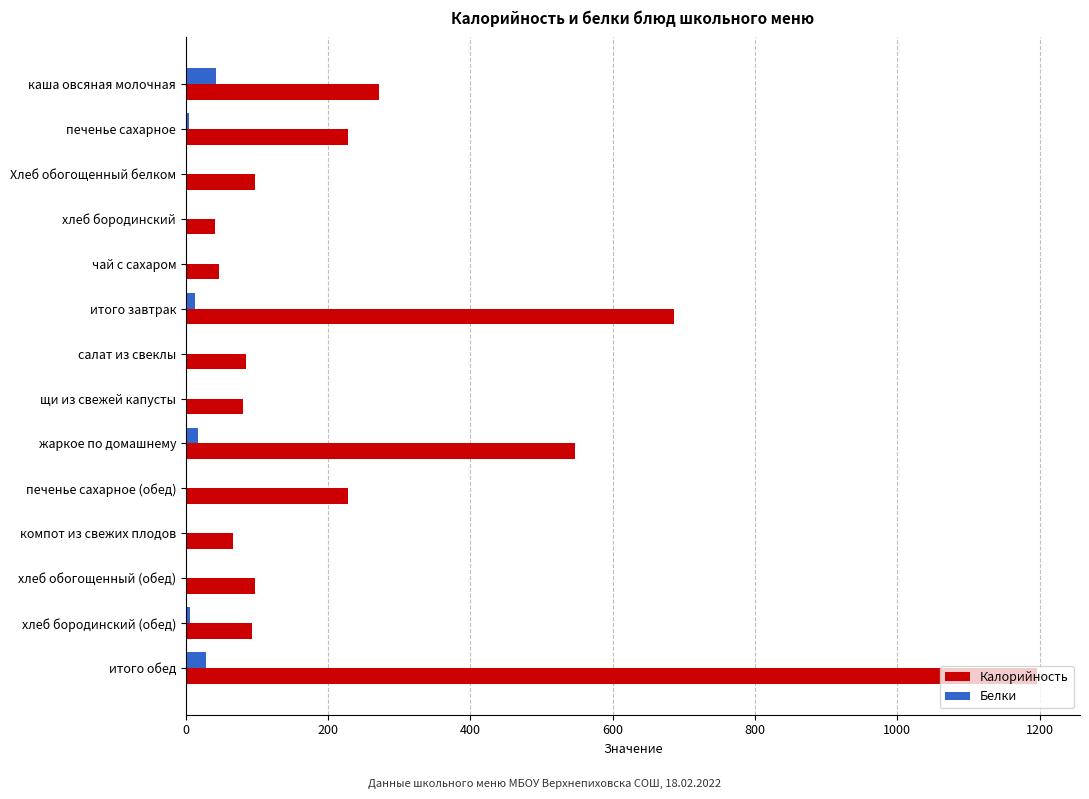

Which series has the largest total across all categories?

Калорийность